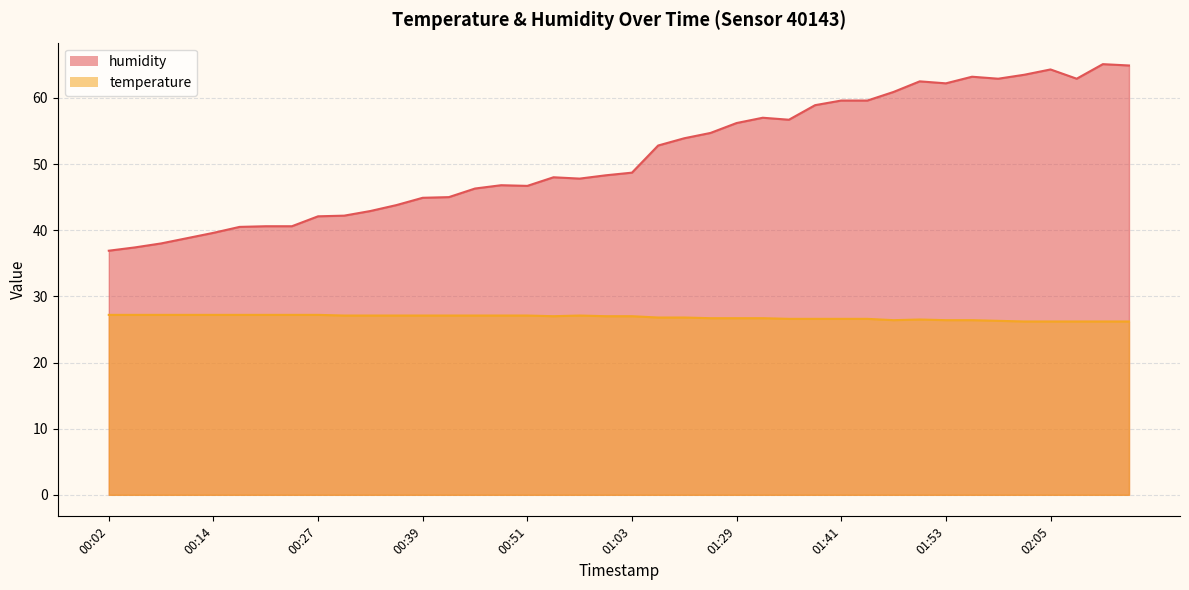

What is the maximum value shown in the chart?

65.1